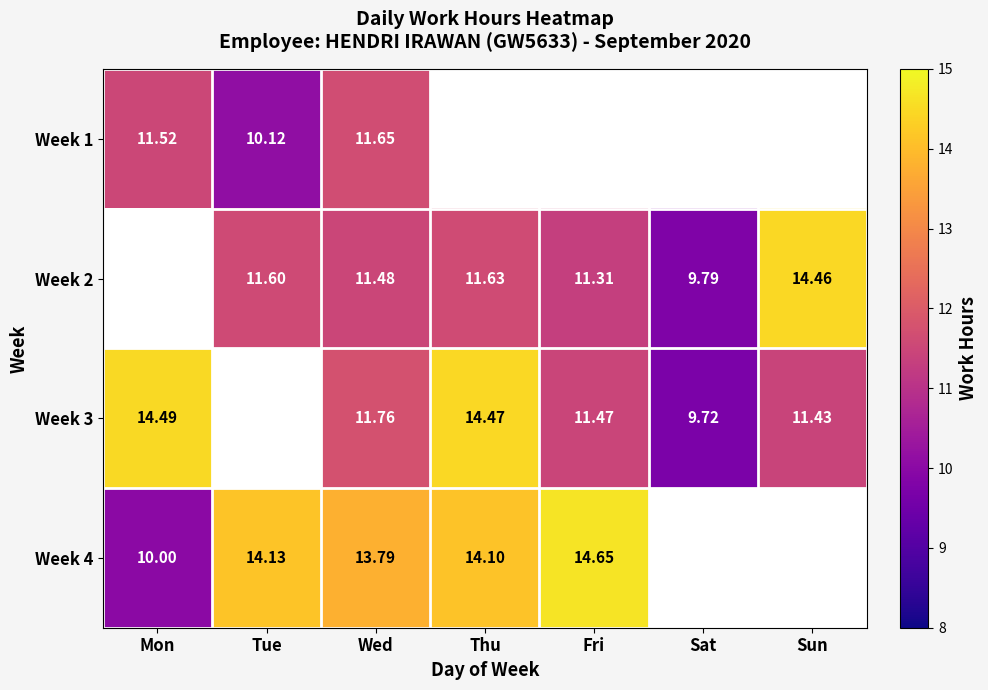

Between Sun and Sat, which is larger?

Sun